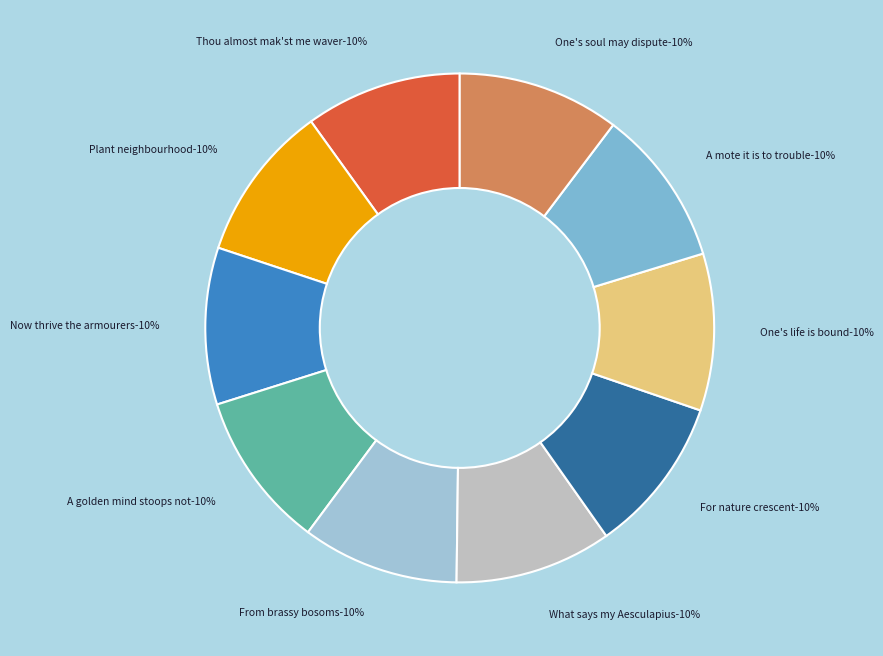

True or false: A golden mind stoops not accounts for 10% of the total.

True